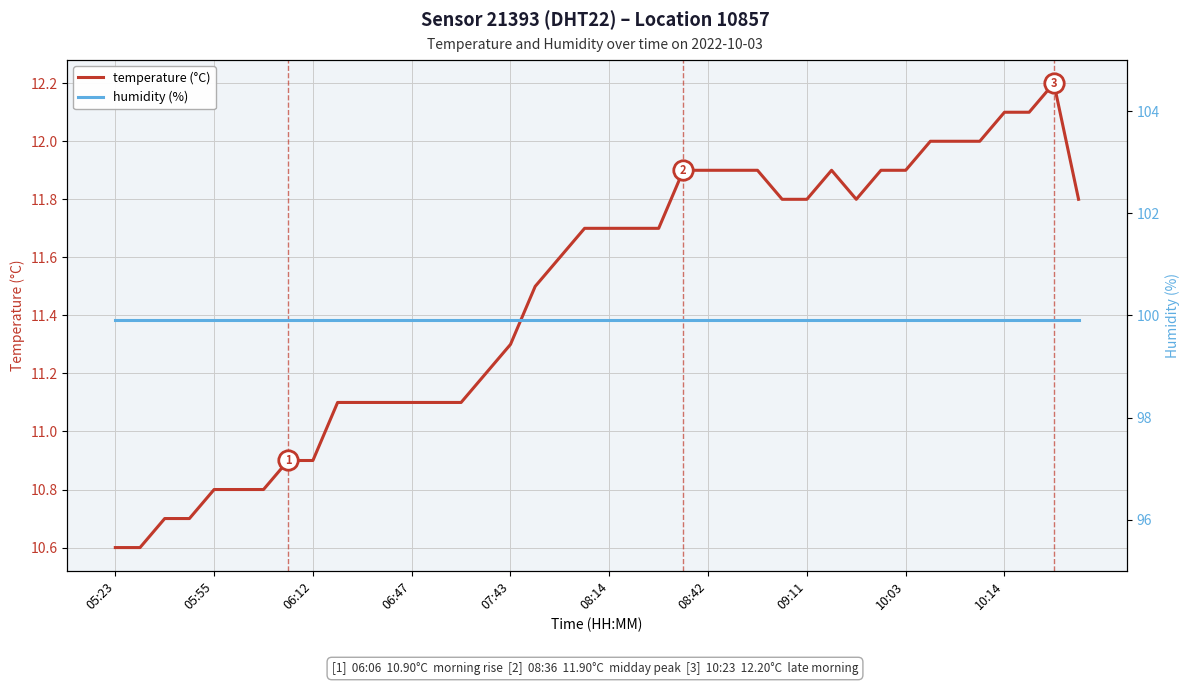

The value of temperature (°C) at 07:43 is 11.3. True or false?

True